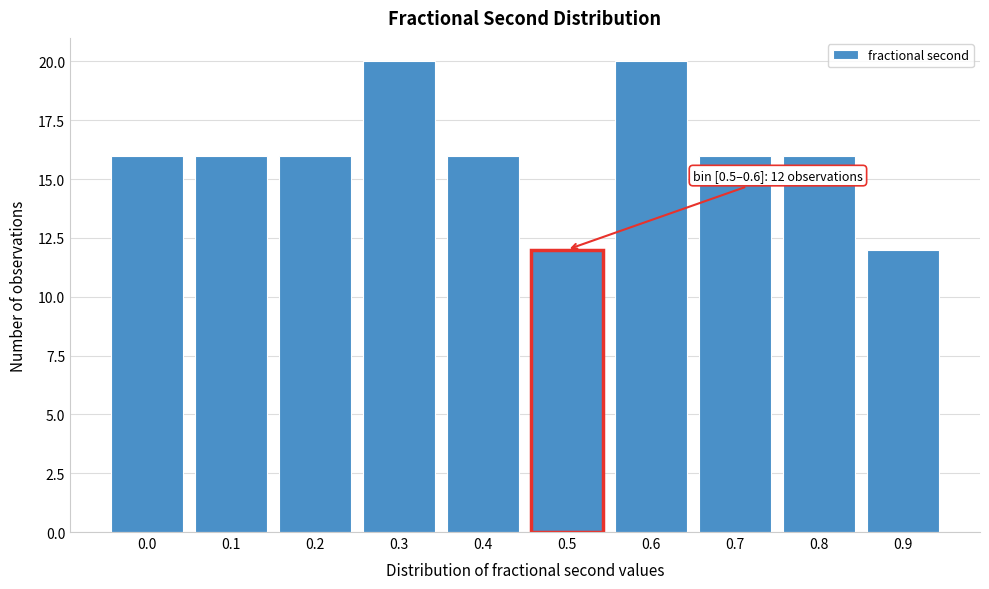

Reading left to right, extract all data points from this chart.

16	16	16	20	16	12	20	16	16	12